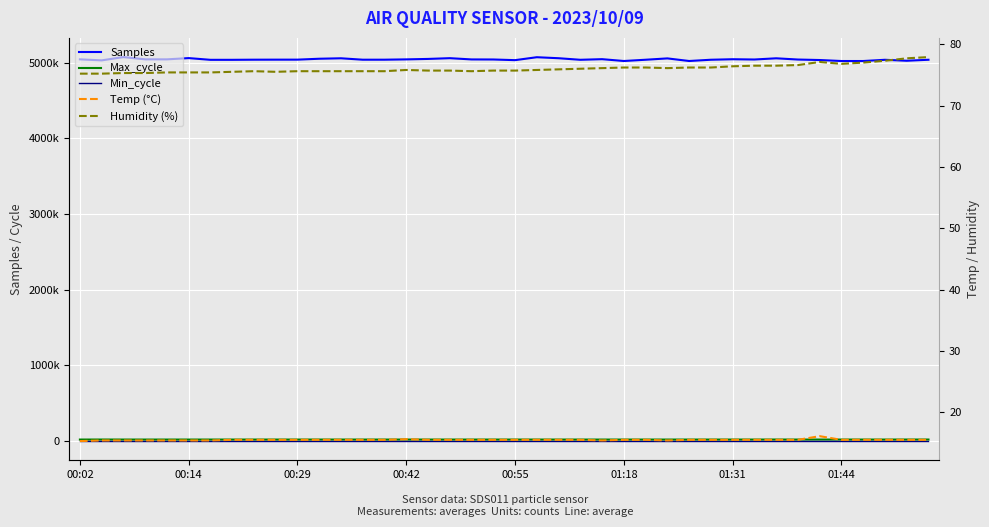

True or false: Temp (°C) and Max_cycle cross at least once.

False